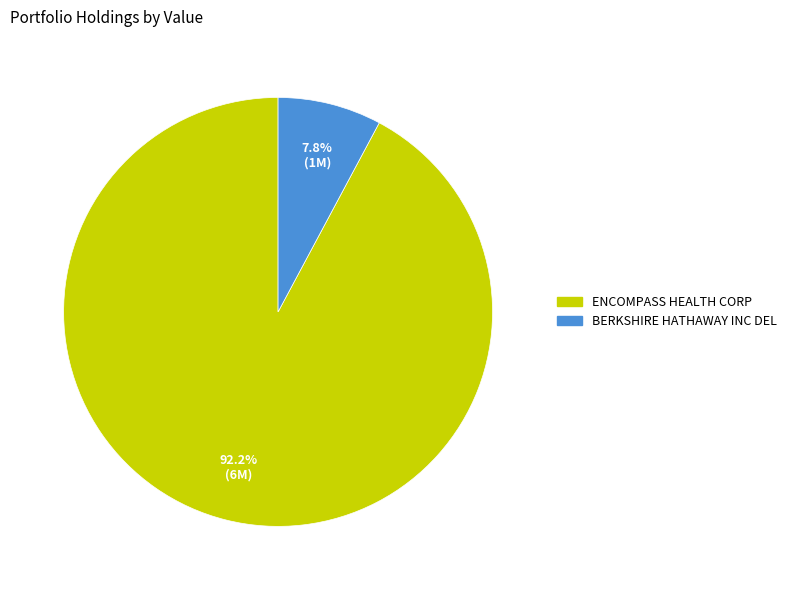

What is the ratio of the value at ENCOMPASS HEALTH CORP to the value at BERKSHIRE HATHAWAY INC DEL?

11.8